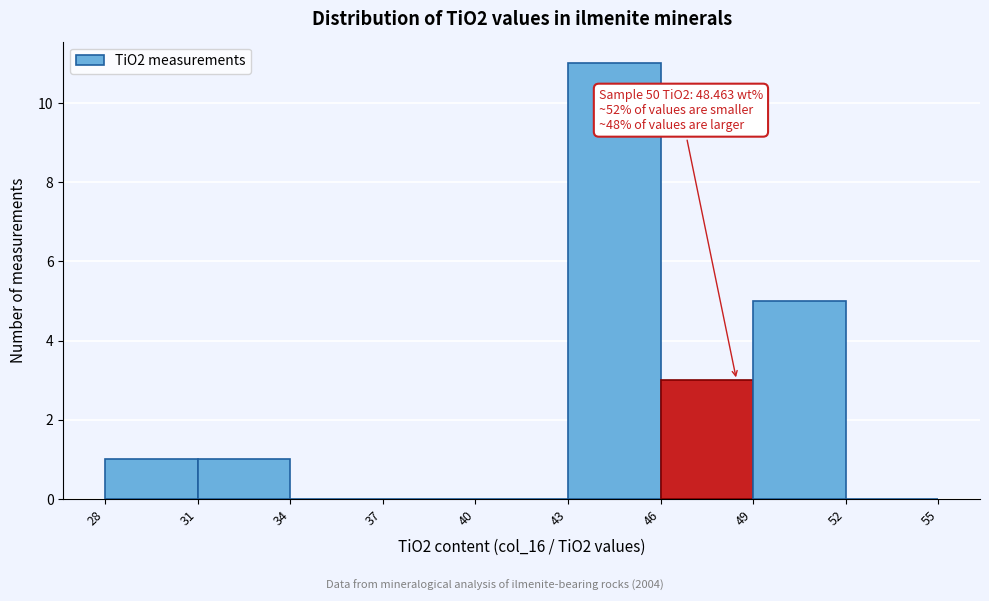

Which range on the x-axis has the tallest bar?

43 to 46